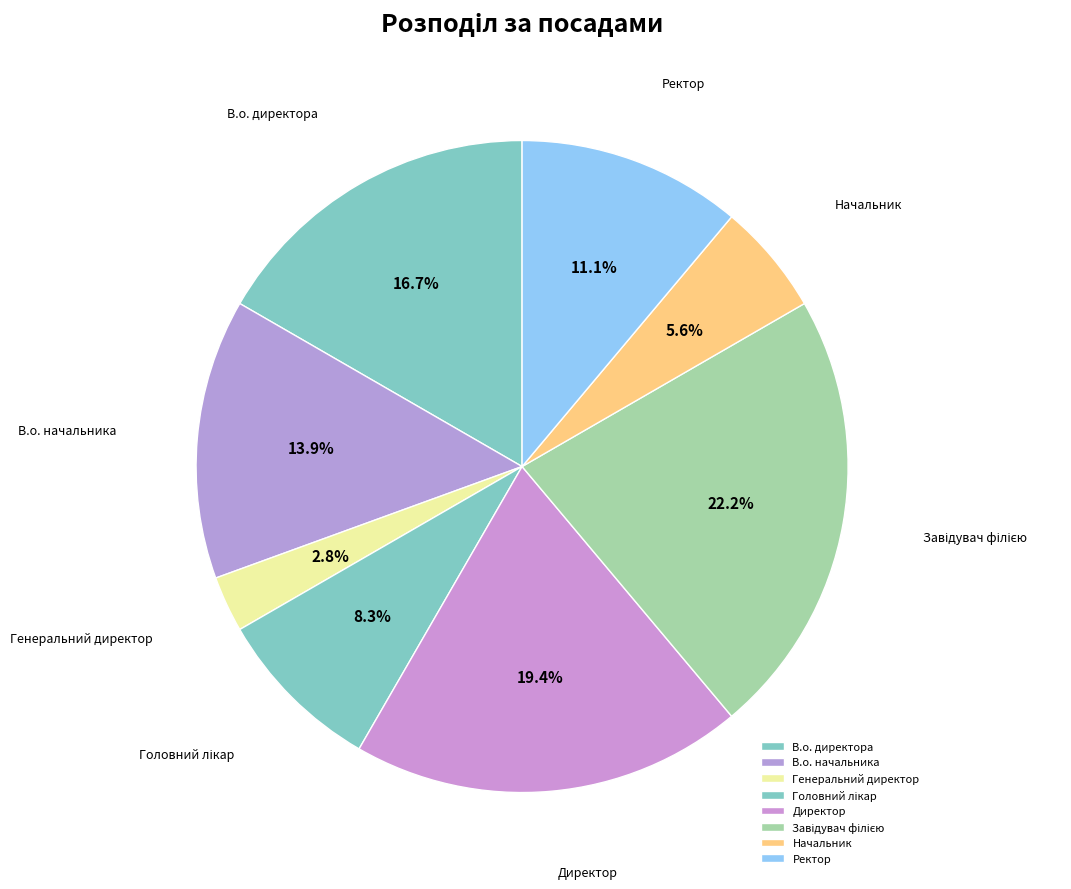

Between Директор and В.о. начальника, which is larger?

Директор